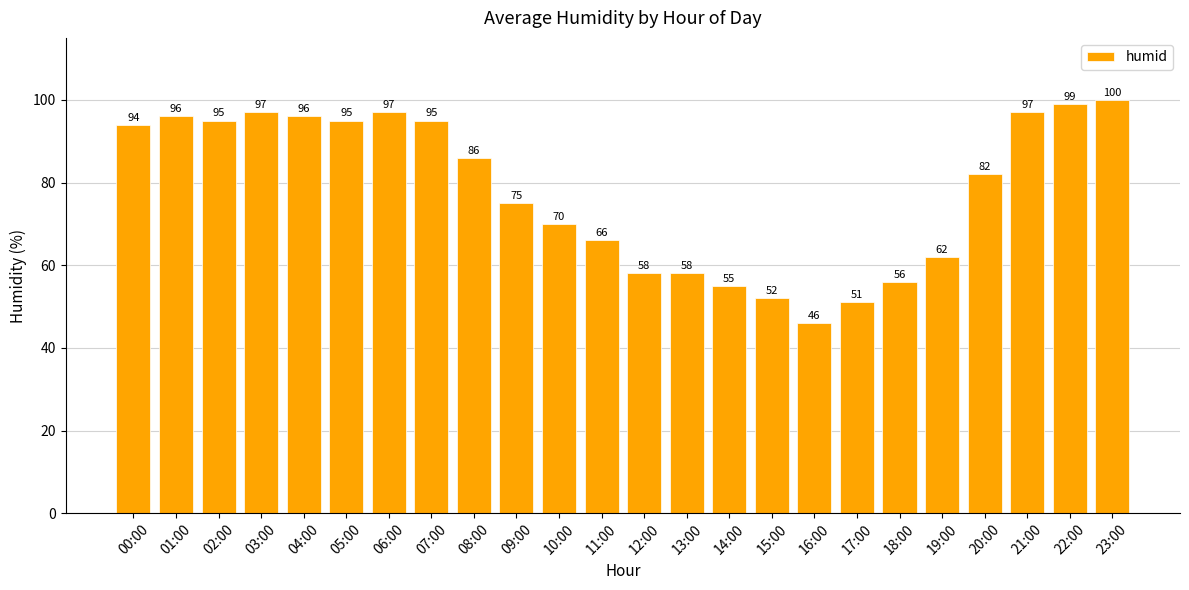

What is the smallest value displayed?

46